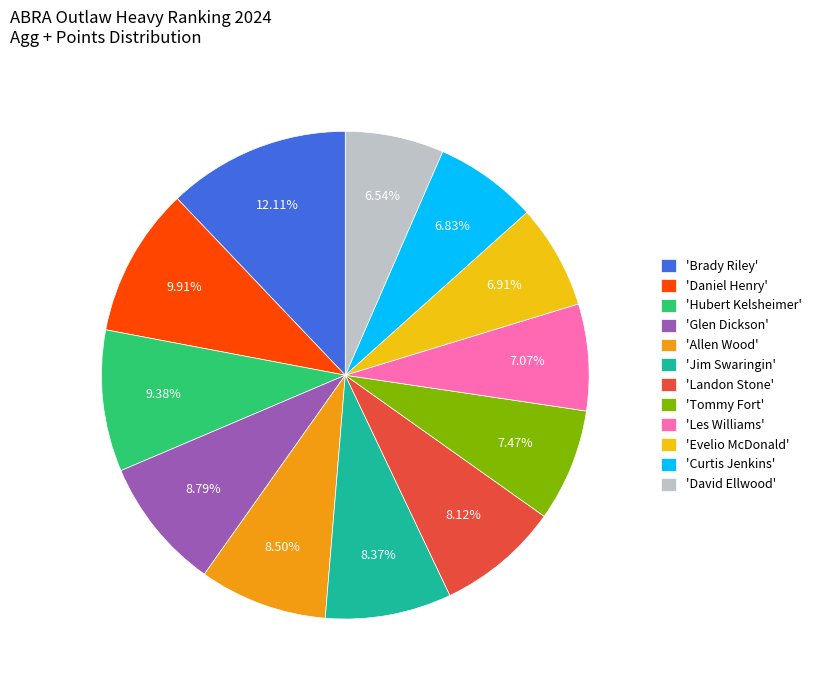

Do 'Landon Stone' and 'Brady Riley' together represent more than half of the pie?

No